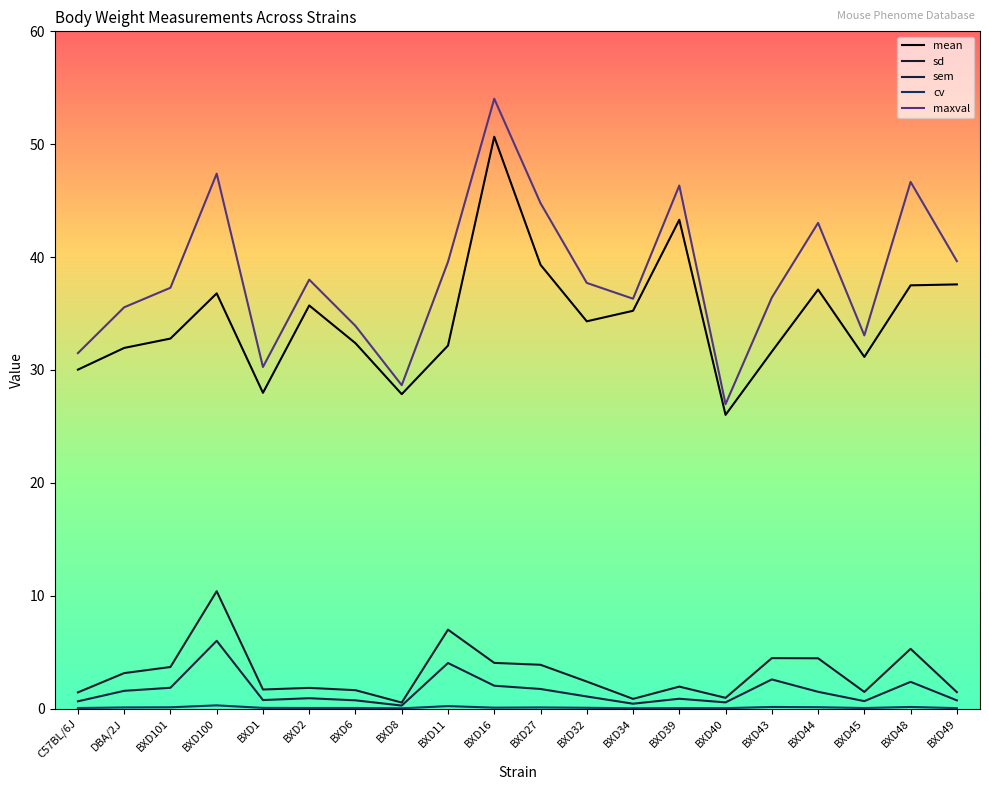

At which category is the sum across all series the highest?

BXD16